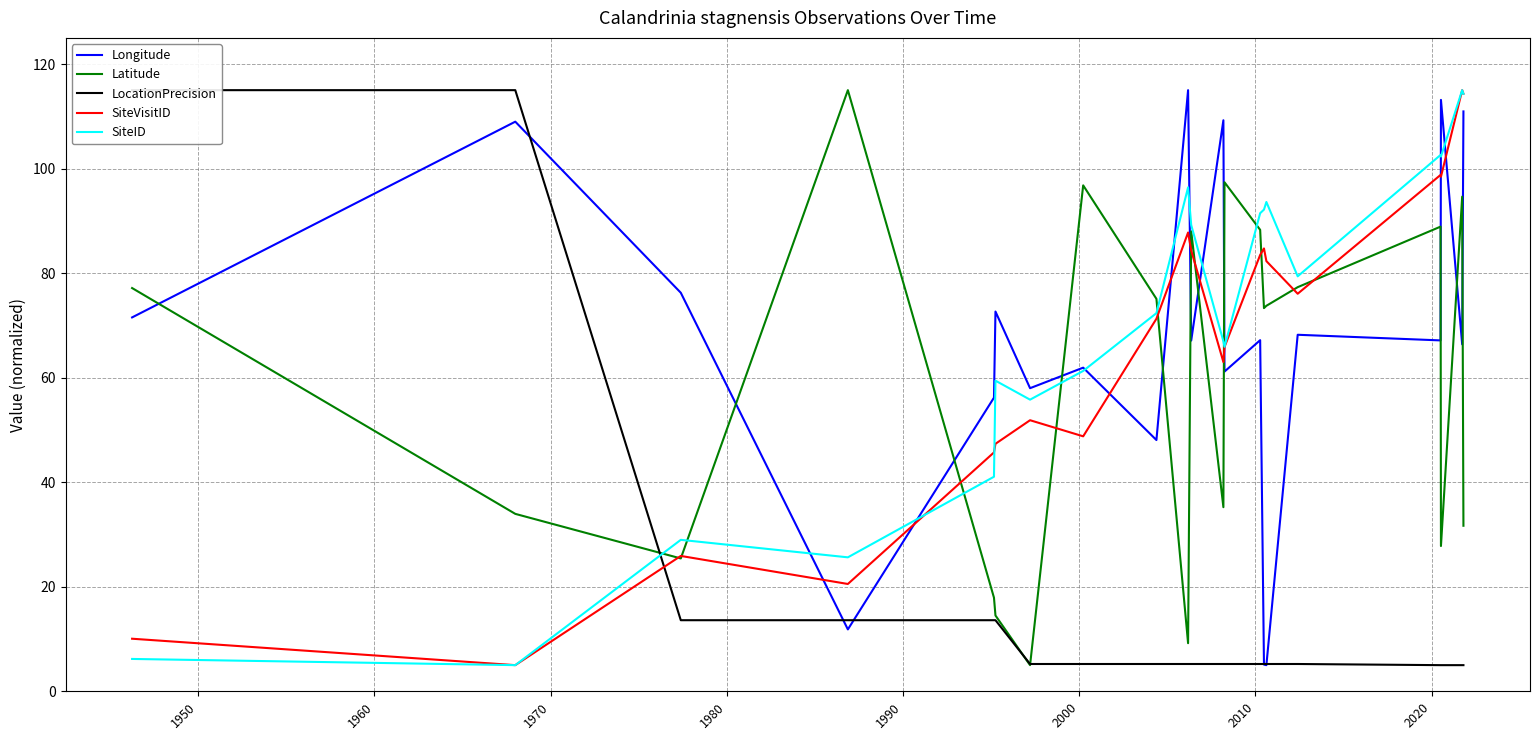

How many times do SiteVisitID and Longitude cross each other?

9